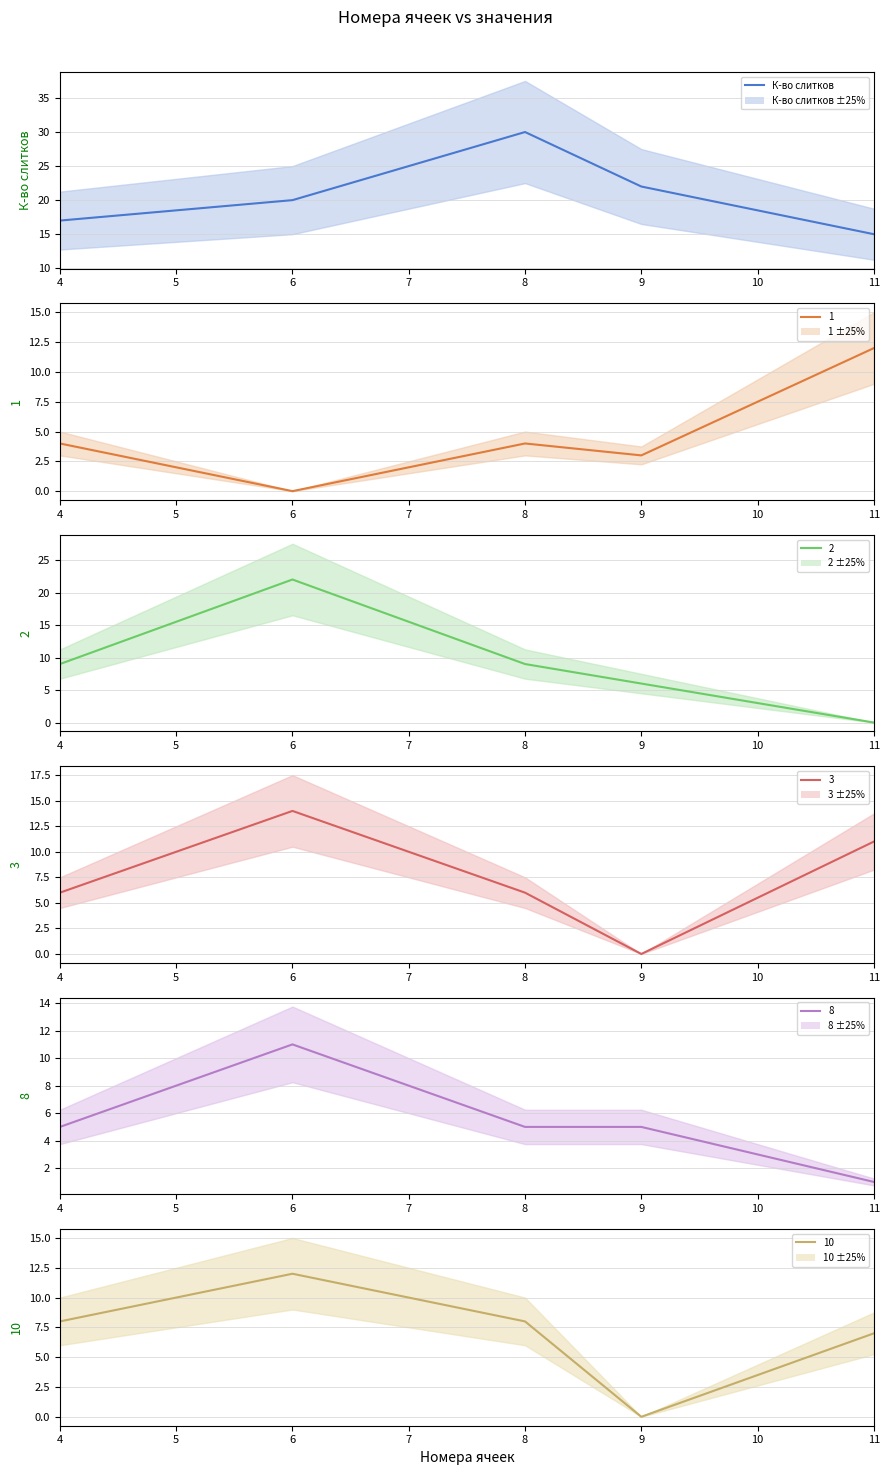

What is the difference between the maximum and minimum values?

15